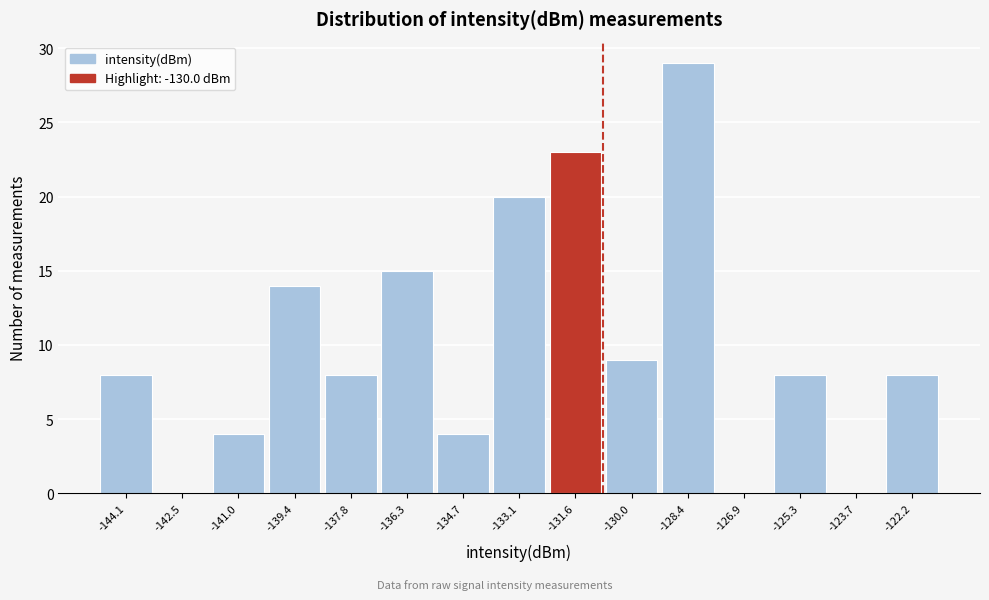

Reading left to right, extract all data points from this chart.

-144.1=8	-142.5=0	-141.0=4	-139.4=14	-137.8=8	-136.3=15	-134.7=4	-133.1=20	-131.6=23	-130.0=9	-128.4=29	-126.9=0	-125.3=8	-123.7=0	-122.2=8